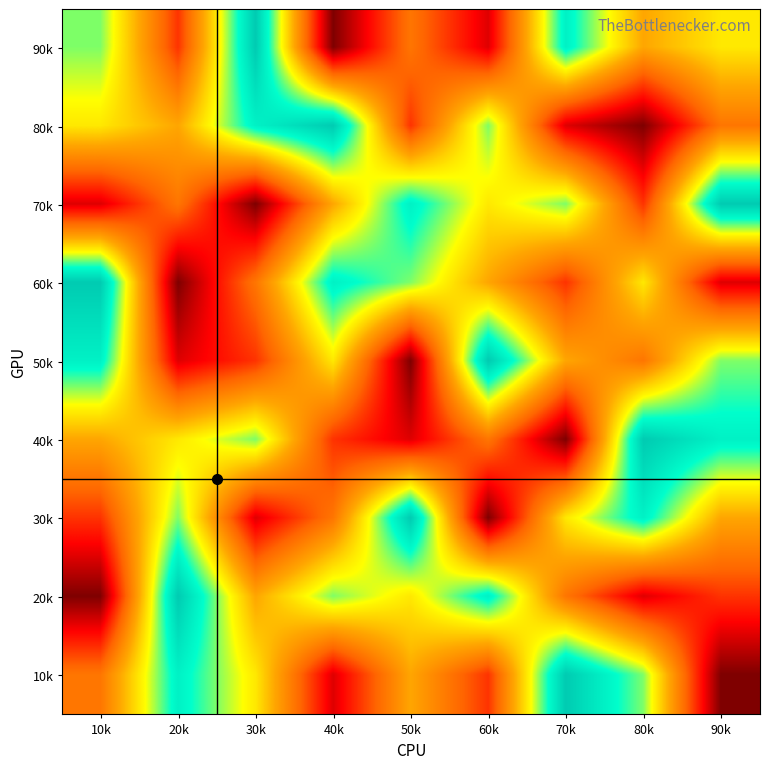

Reading left to right, what are all the values shown in this chart?

90k: 10k=7	20k=3	30k=9	40k=1	50k=4	60k=2	70k=8	80k=5	90k=6
80k: 10k=6	20k=5	30k=8	40k=9	50k=3	60k=7	70k=2	80k=1	90k=4
70k: 10k=2	20k=4	30k=1	40k=5	50k=8	60k=6	70k=7	80k=3	90k=9
60k: 10k=9	20k=1	30k=4	40k=8	50k=7	60k=5	70k=3	80k=6	90k=2
50k: 10k=8	20k=2	30k=3	40k=6	50k=1	60k=9	70k=5	80k=4	90k=7
40k: 10k=5	20k=6	30k=7	40k=3	50k=2	60k=4	70k=1	80k=9	90k=8
30k: 10k=3	20k=7	30k=2	40k=4	50k=9	60k=1	70k=6	80k=8	90k=5
20k: 10k=1	20k=9	30k=5	40k=7	50k=6	60k=8	70k=4	80k=2	90k=3
10k: 10k=4	20k=8	30k=6	40k=2	50k=5	60k=3	70k=9	80k=7	90k=1